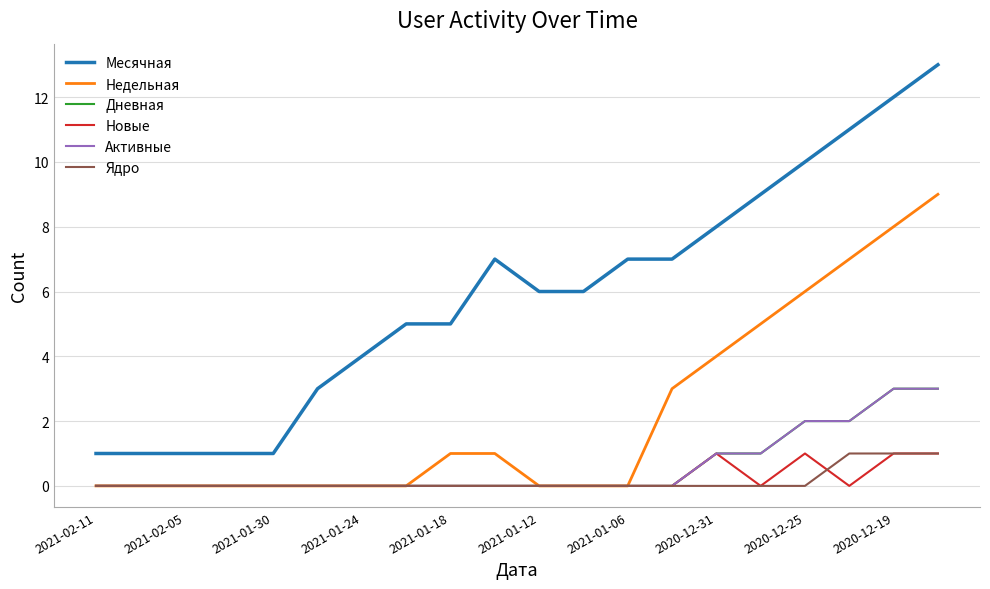

Is this an area chart (filled region under the line)?

No